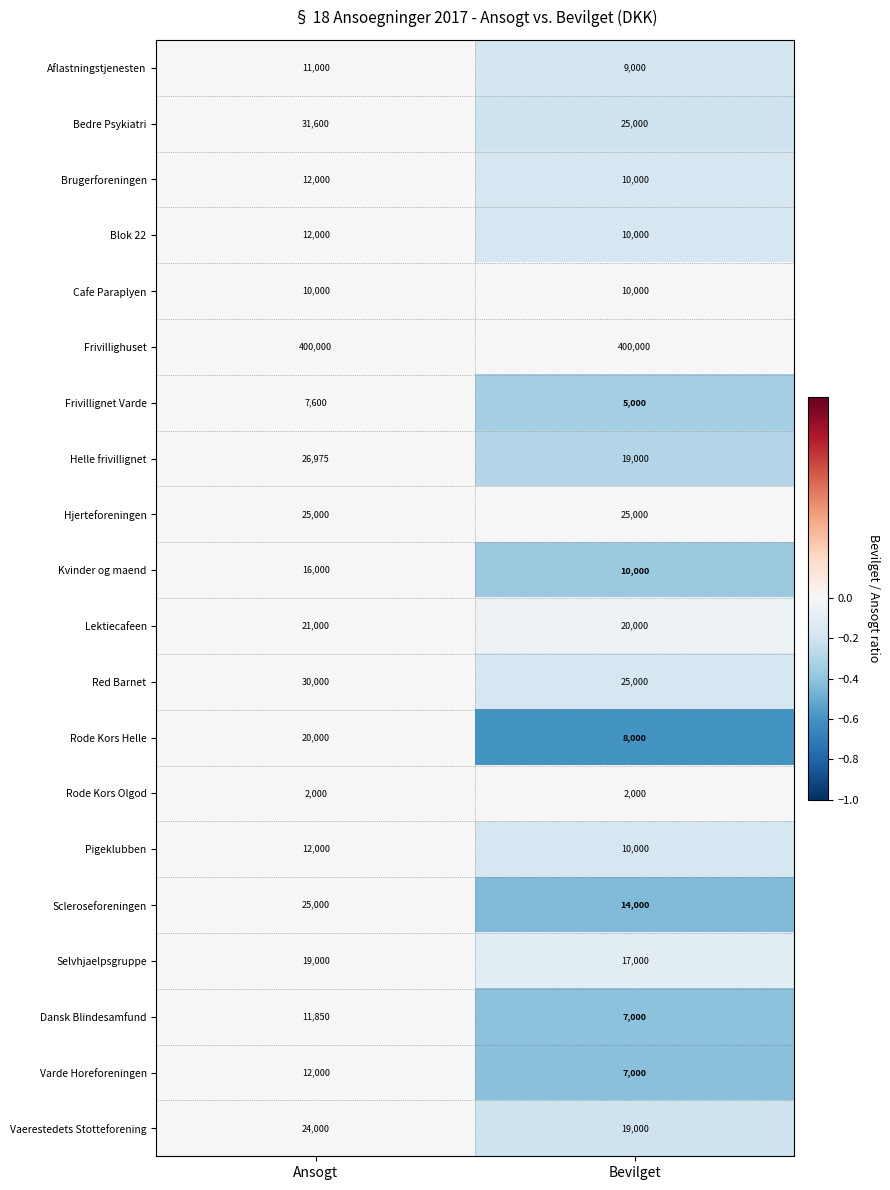

At which category is the sum across all series the highest?

Ansogt